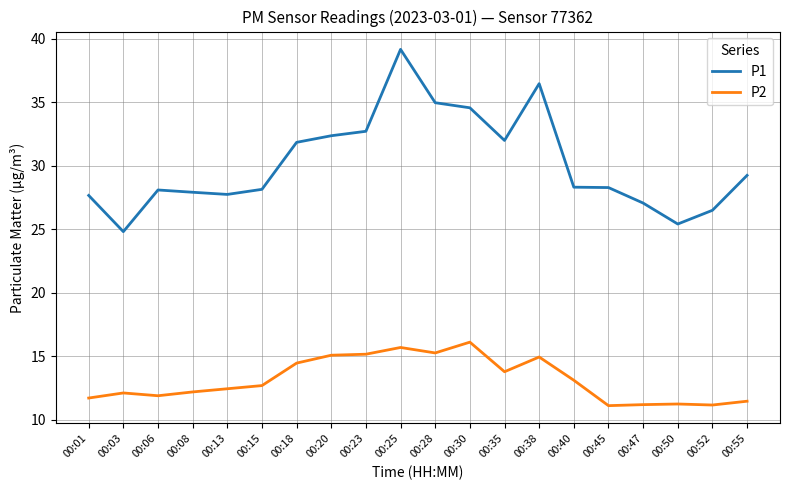

Which series has the widest spread of values?

P1